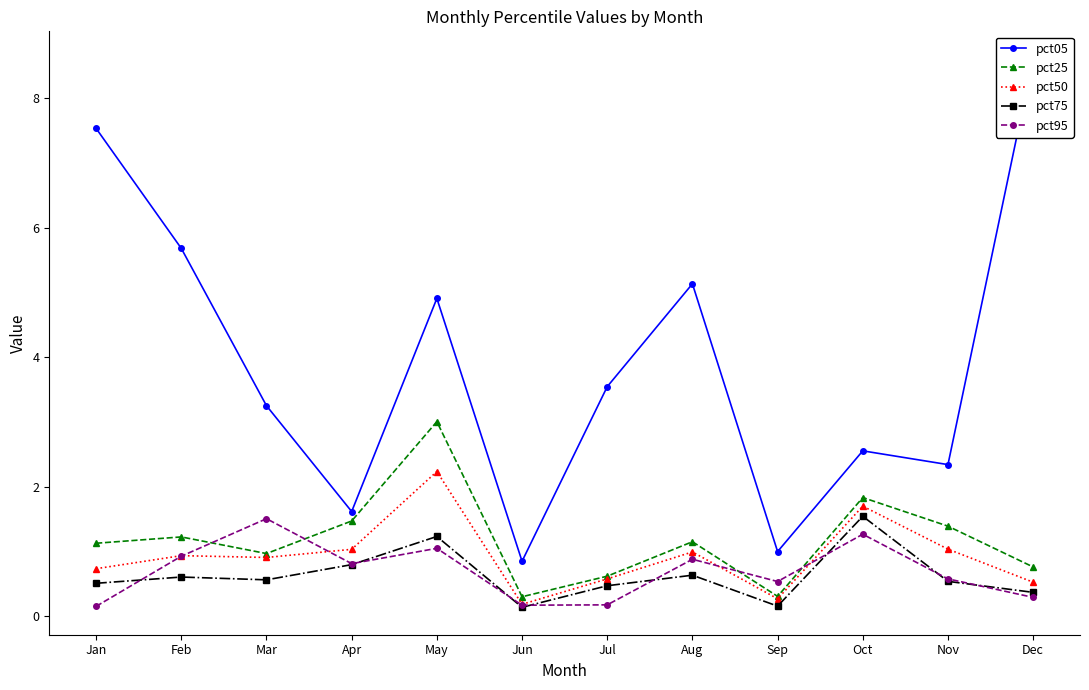

Reading right to left, transcribe all the data shown in this chart.

pct05: Dec=8.6	Nov=2.3	Oct=2.6	Sep=1.0	Aug=5.1	Jul=3.5	Jun=0.9	May=4.9	Apr=1.6	Mar=3.3	Feb=5.7	Jan=7.5
pct25: Dec=0.8	Nov=1.4	Oct=1.8	Sep=0.3	Aug=1.2	Jul=0.6	Jun=0.3	May=3.0	Apr=1.5	Mar=1.0	Feb=1.2	Jan=1.1
pct50: Dec=0.5	Nov=1.0	Oct=1.7	Sep=0.3	Aug=1.0	Jul=0.6	Jun=0.2	May=2.2	Apr=1.0	Mar=0.9	Feb=0.9	Jan=0.7
pct75: Dec=0.4	Nov=0.5	Oct=1.5	Sep=0.2	Aug=0.6	Jul=0.5	Jun=0.1	May=1.2	Apr=0.8	Mar=0.6	Feb=0.6	Jan=0.5
pct95: Dec=0.3	Nov=0.6	Oct=1.3	Sep=0.5	Aug=0.9	Jul=0.2	Jun=0.2	May=1.1	Apr=0.8	Mar=1.5	Feb=0.9	Jan=0.2